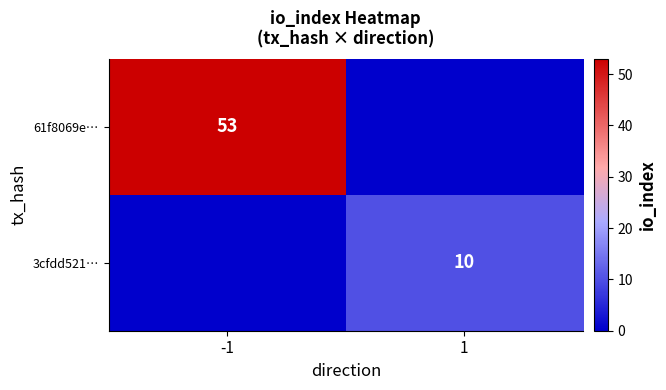

The 61f8069e… series shows 53 at -1. True or false?

True